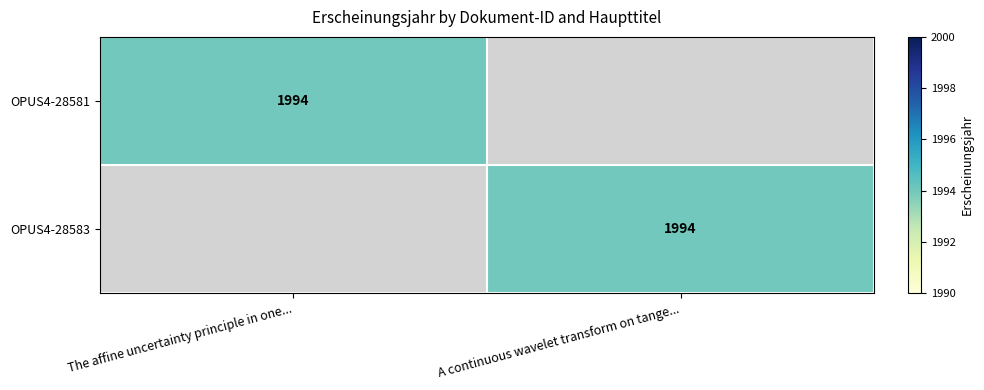

The OPUS4-28581 series shows 1994 at The affine uncertainty principle in one.... True or false?

True